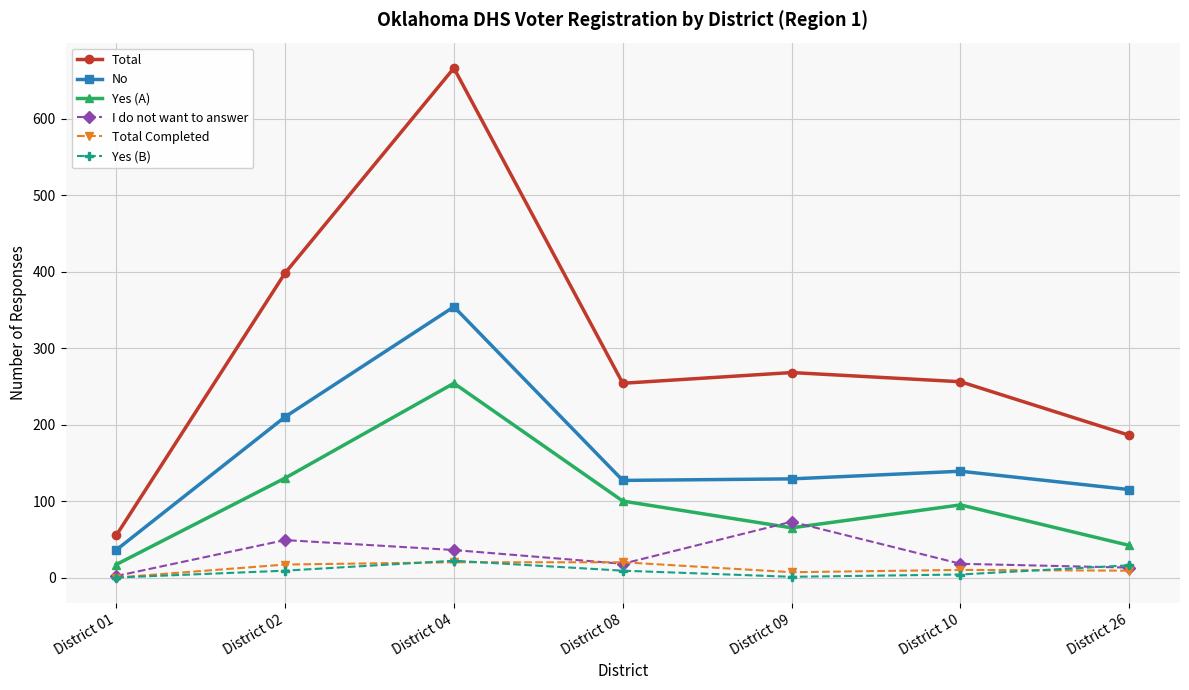

How many distinct data groups are displayed?

6